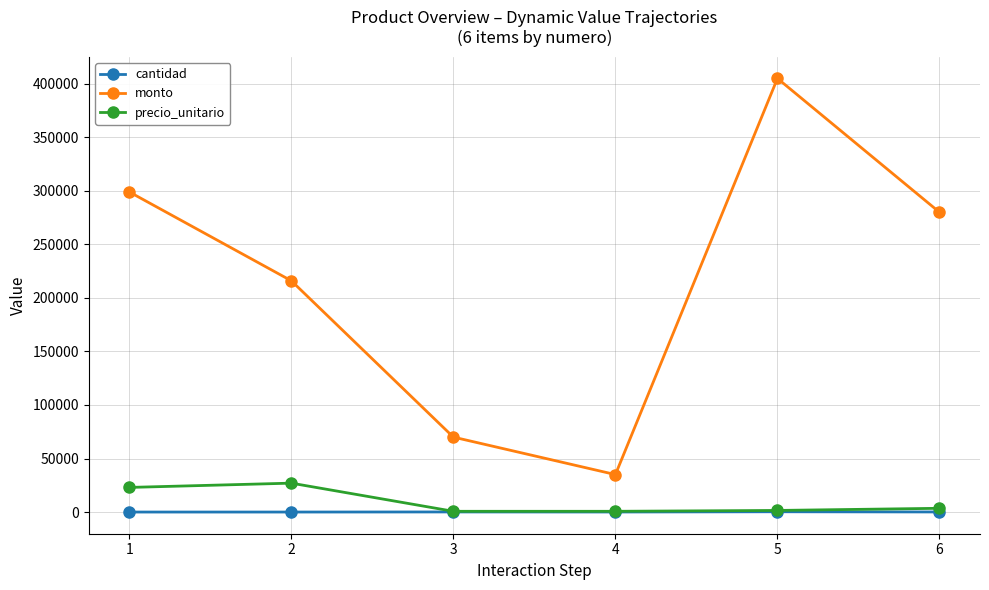

At which category is the sum across all series the highest?

5